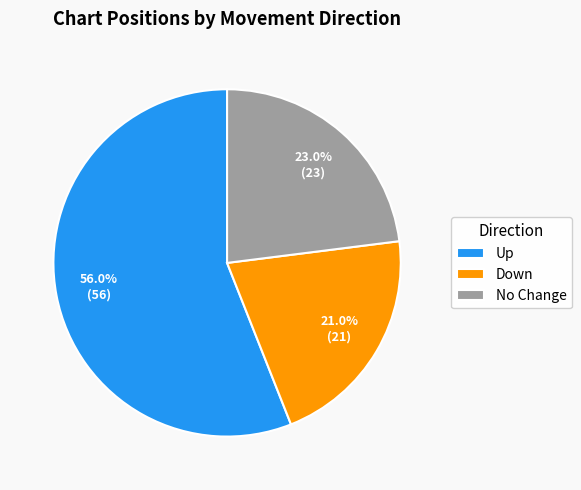

To the nearest percent, what is the difference between the largest and smallest slice percentages?

35%